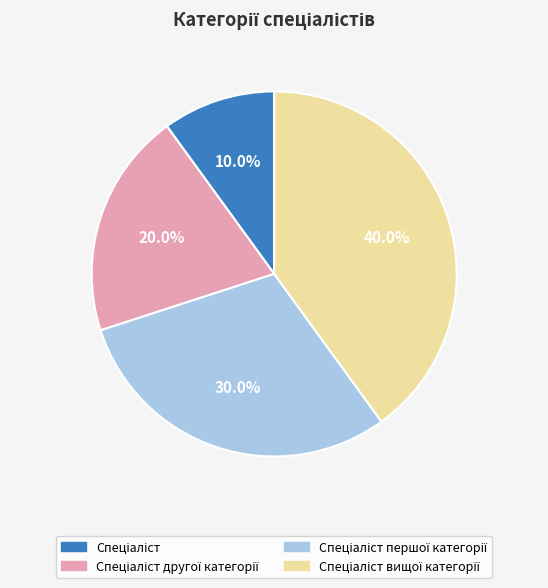

Does any single category account for the majority?

No